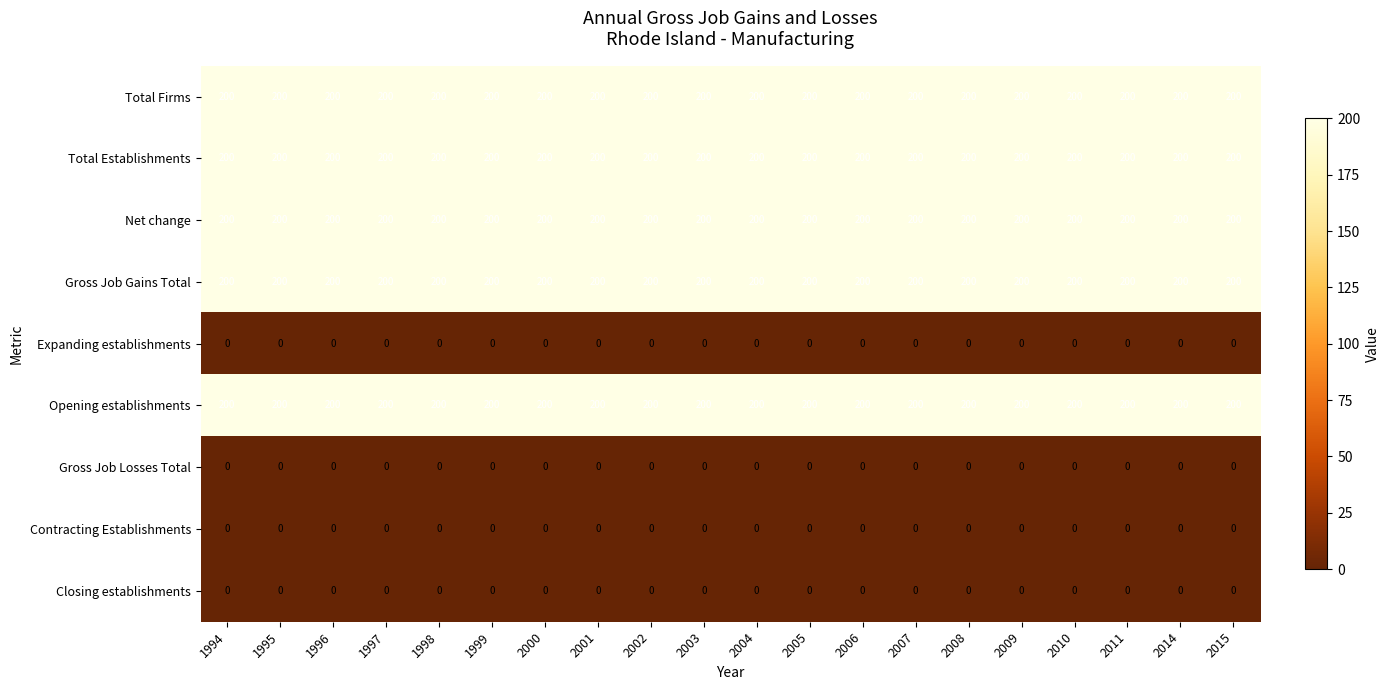

True or false: Opening establishments has a value of 200 at 1994.

True